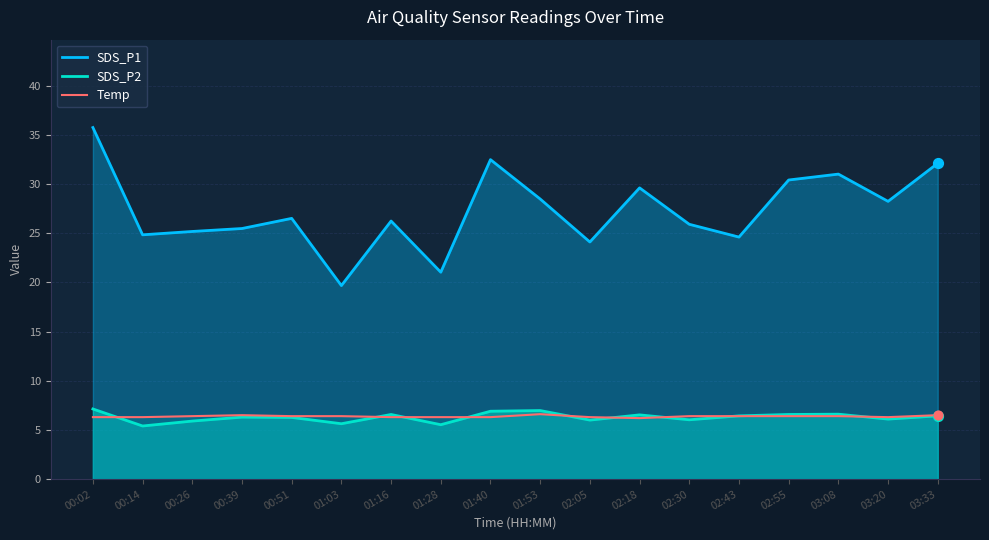

What is the total value across all series at 01:40?

45.7